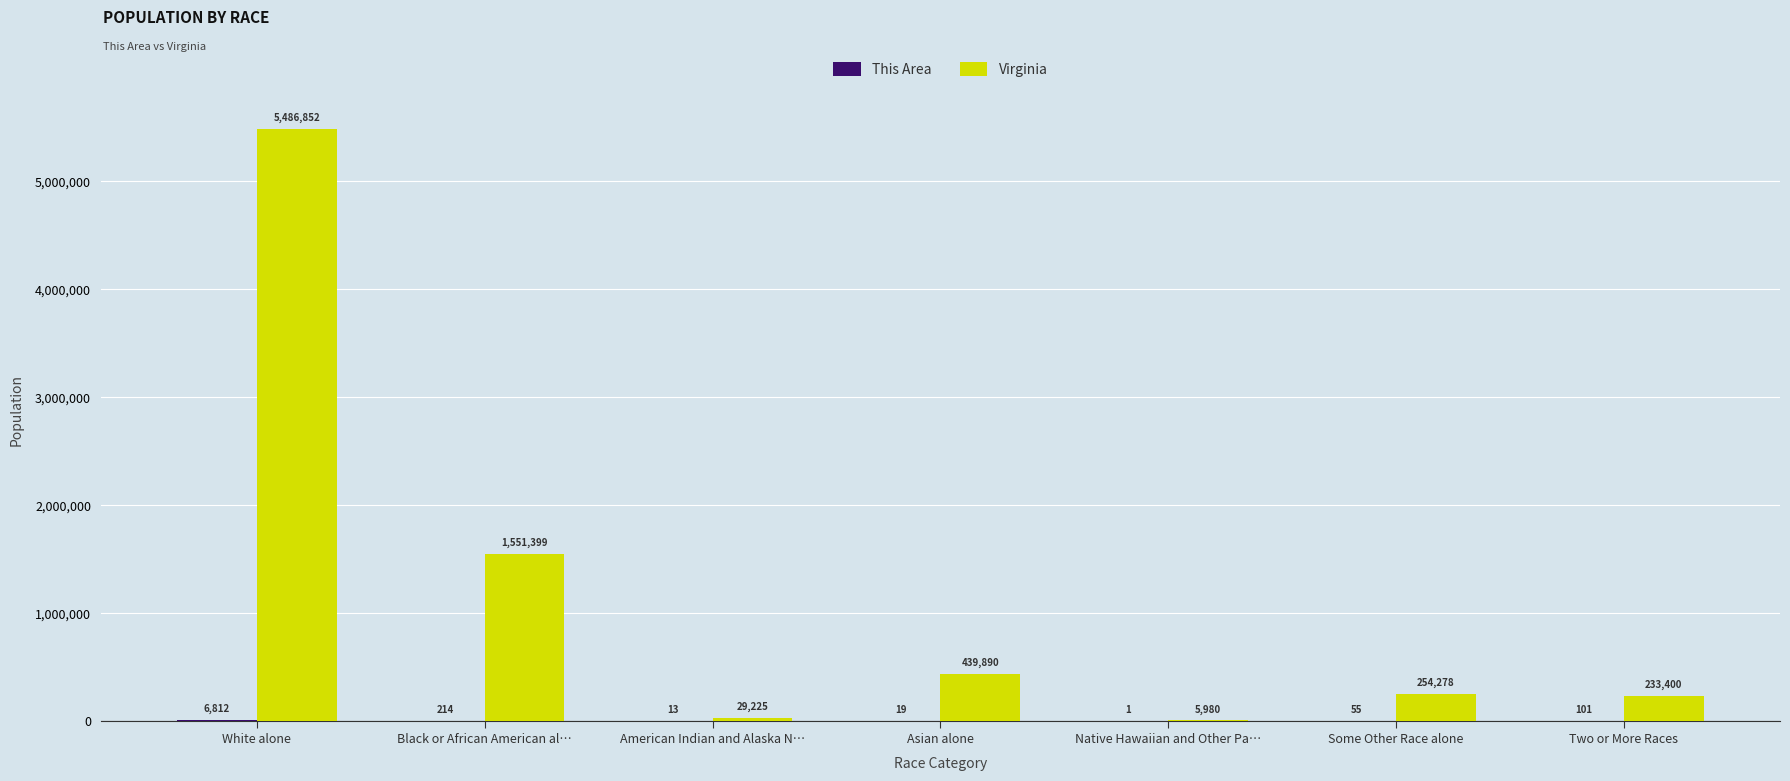

True or false: Virginia has a value of 5980 at Native Hawaiian and Other Pa….

True